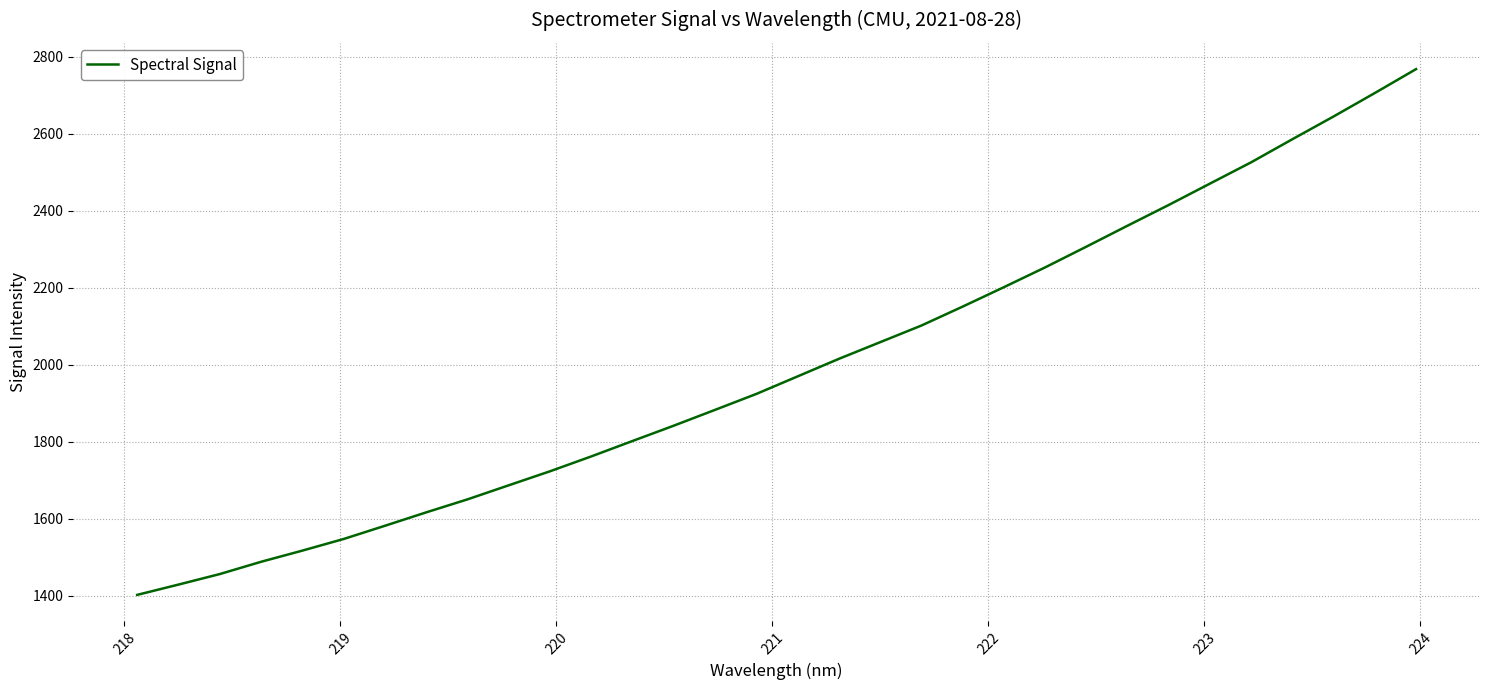

What is the maximum value shown in the chart?

2767.4